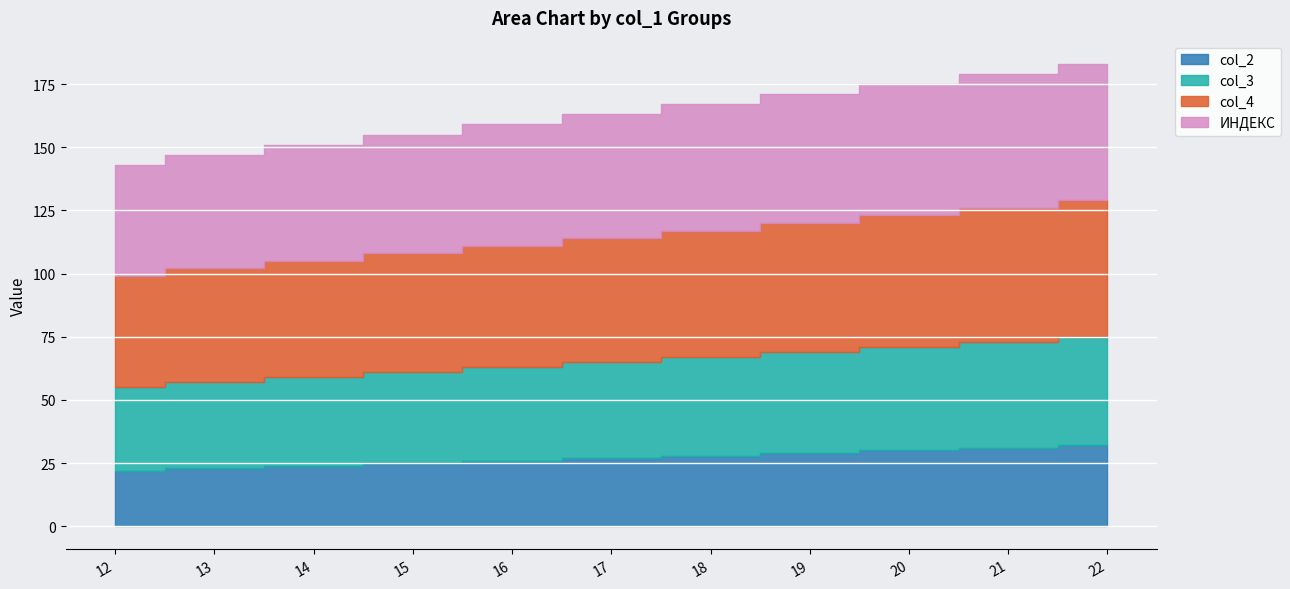

Between 14 and 18, which series saw the biggest shift?

ИНДЕКС